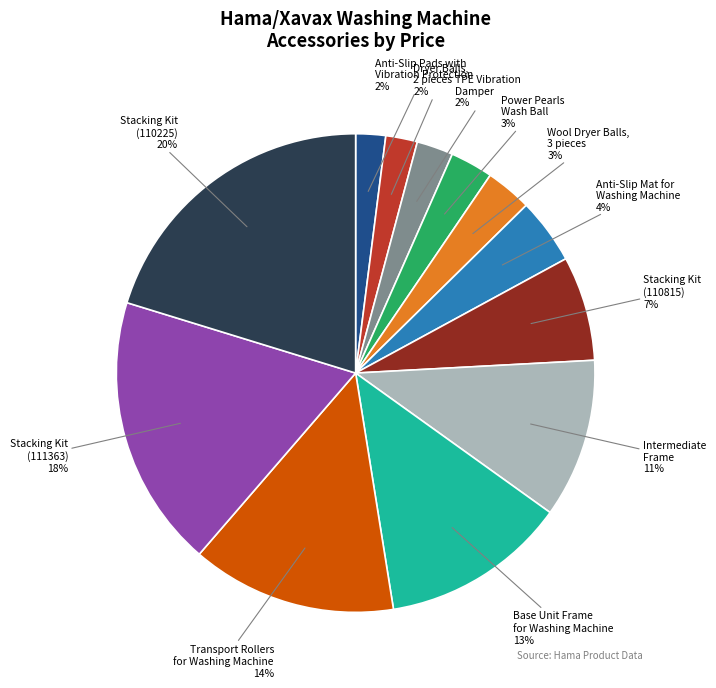

Which slice is the largest?

Stacking Kit (110225)